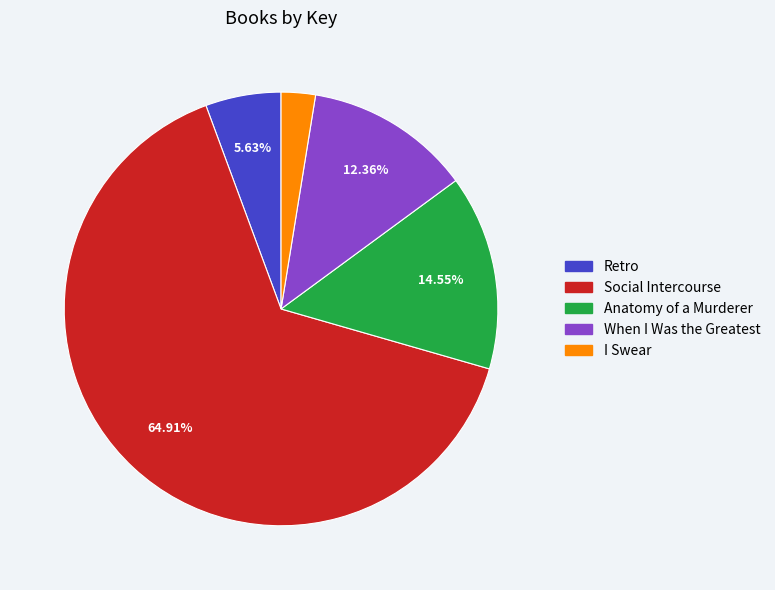

Do Retro and Anatomy of a Murderer together represent more than half of the pie?

No